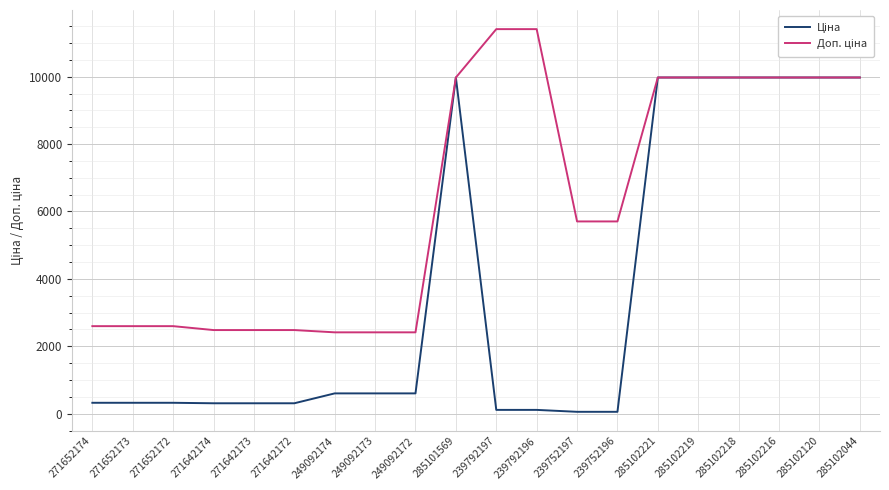

What is the maximum value shown in the chart?

11410.0